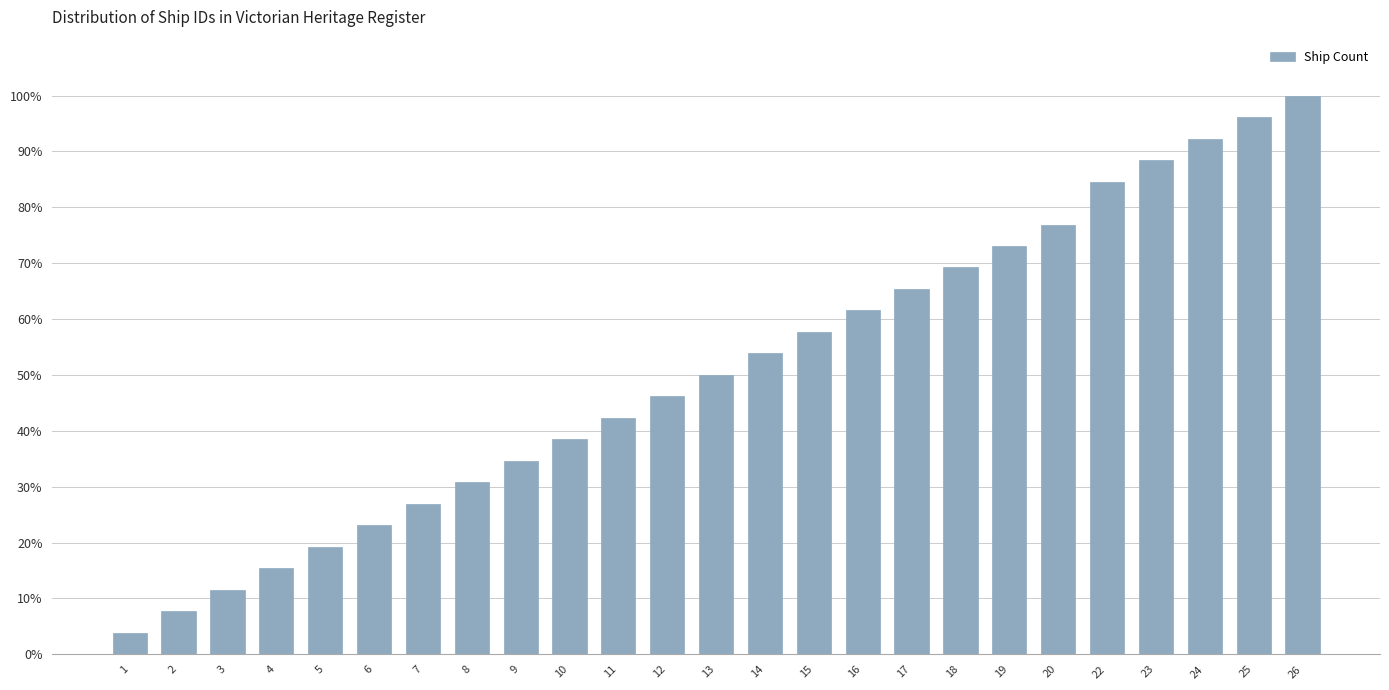

Reading right to left, transcribe all the data shown in this chart.

26=100.0	25=96.2	24=92.3	23=88.5	22=84.6	20=76.9	19=73.1	18=69.2	17=65.4	16=61.5	15=57.7	14=53.8	13=50.0	12=46.2	11=42.3	10=38.5	9=34.6	8=30.8	7=26.9	6=23.1	5=19.2	4=15.4	3=11.5	2=7.7	1=3.8